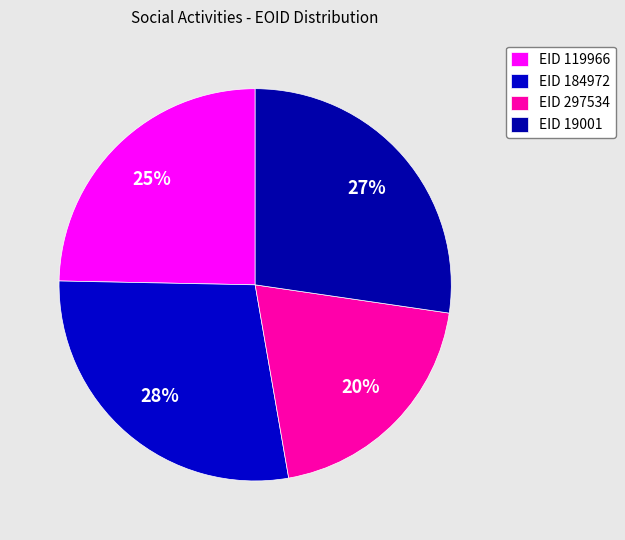

How many slices are in this pie chart?

4